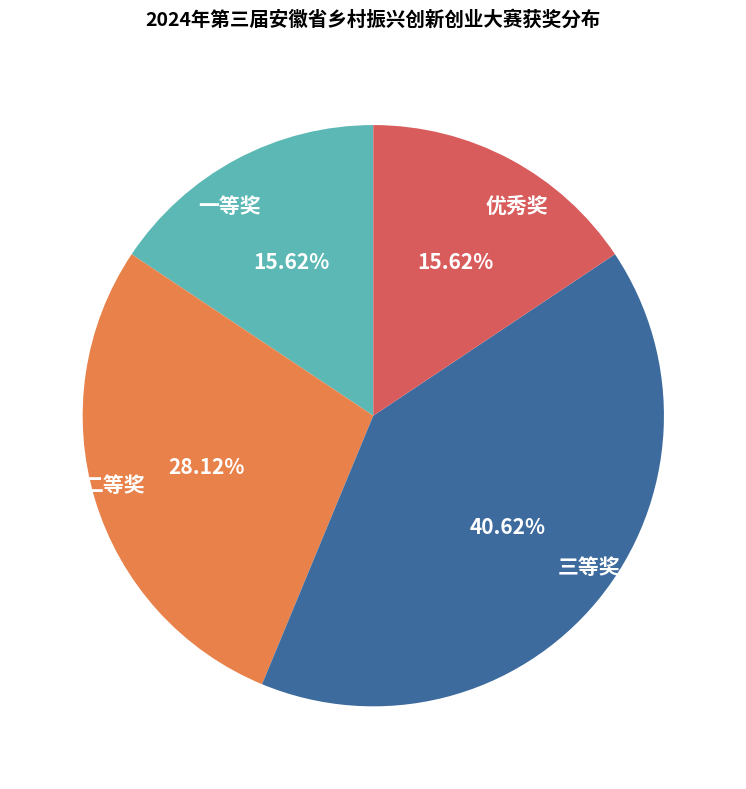

How many slices are in this pie chart?

4